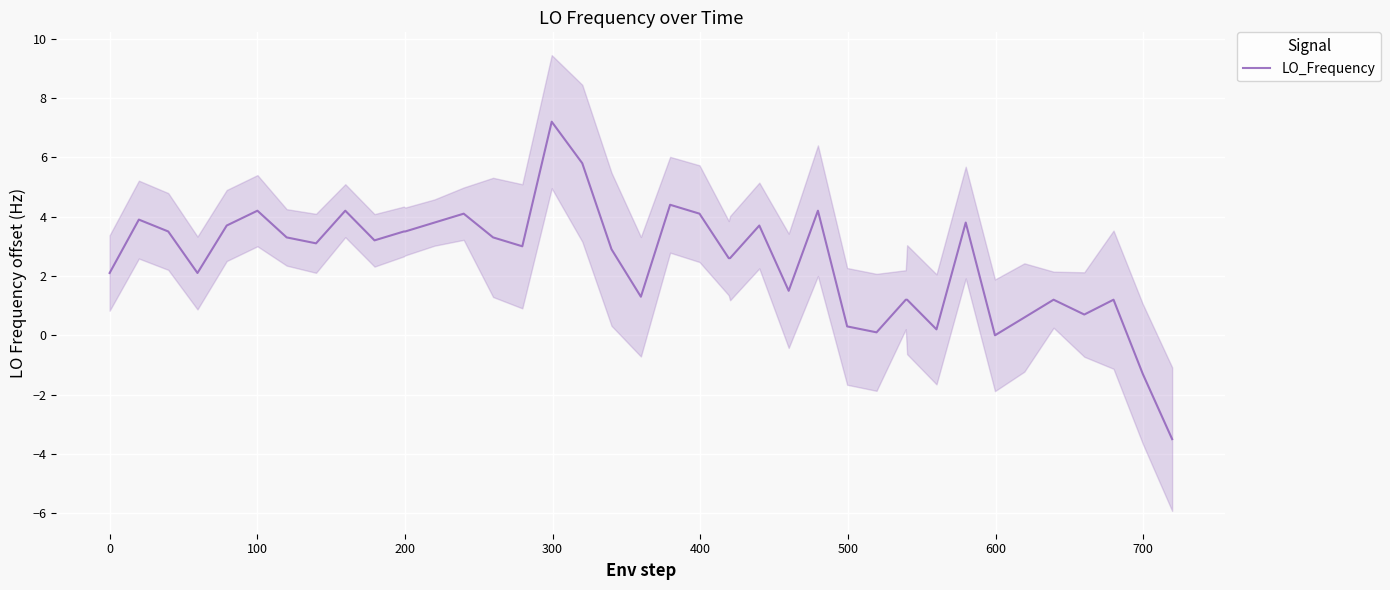

What is the minimum value for LO_Frequency?

-3.5